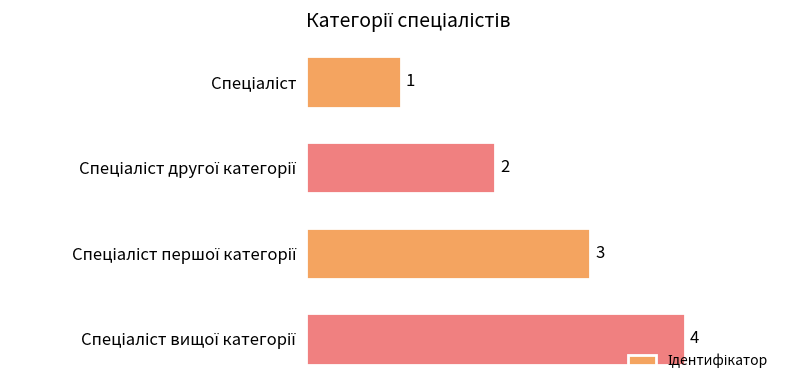

What is the sum of all values?

10